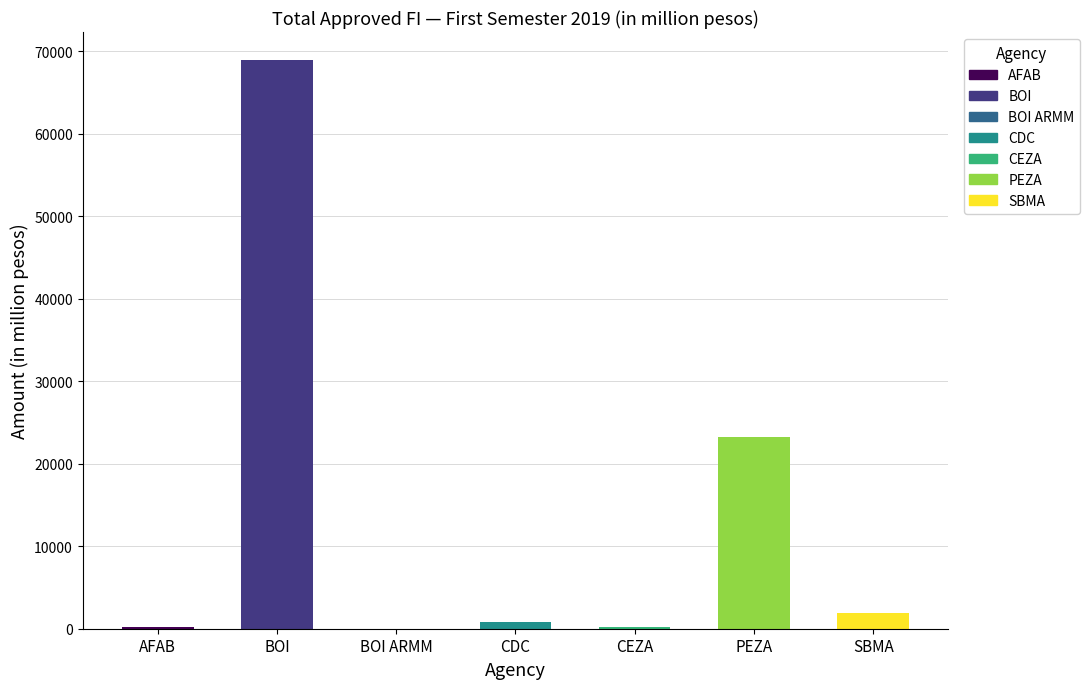

What is the label of the 3rd bar from the right?

CEZA